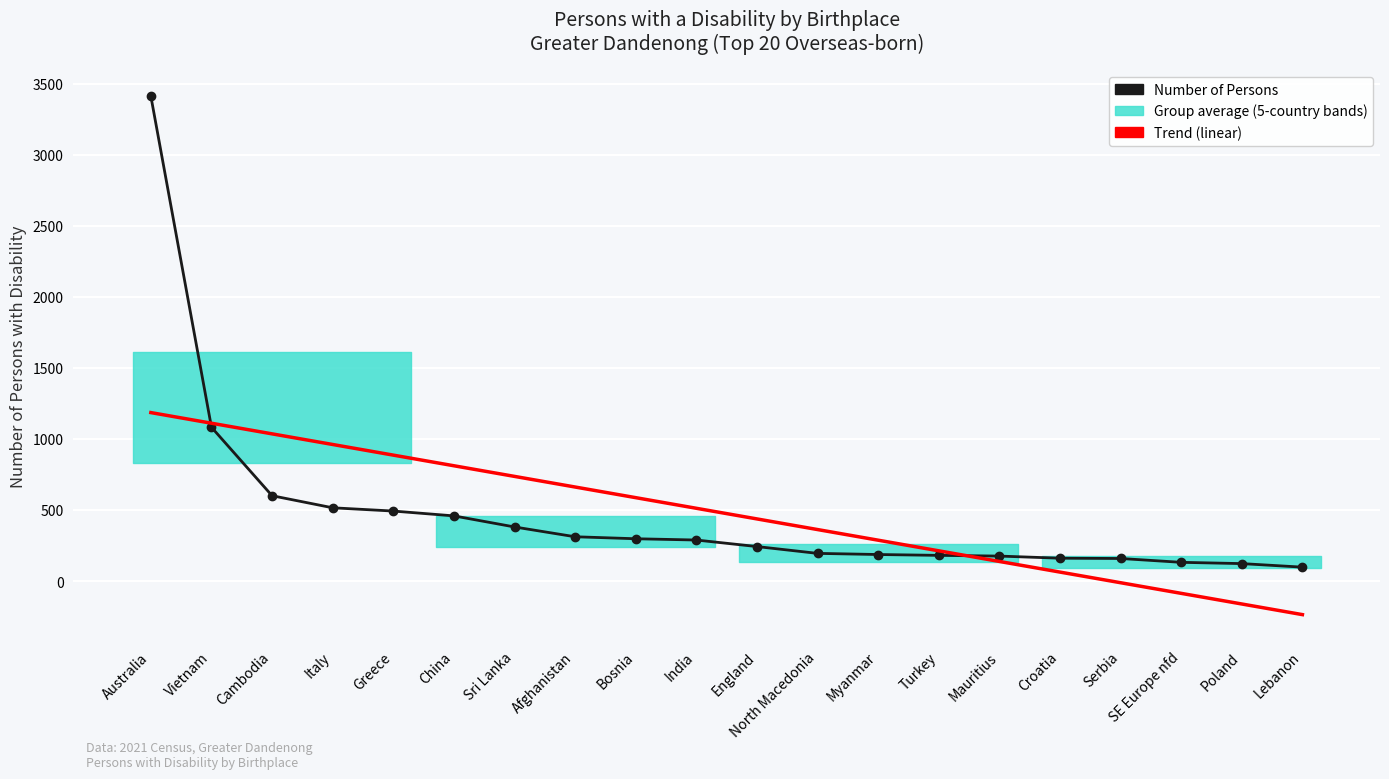

Which series has the largest total across all categories?

Trend (linear)